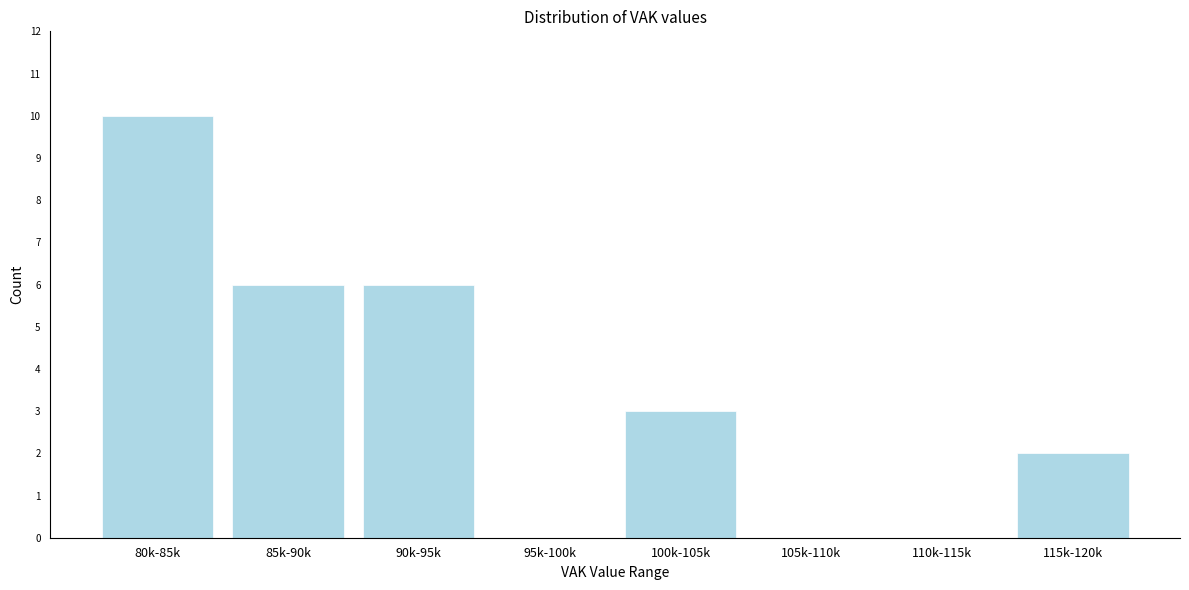

Reading left to right, what are all the values shown in this chart?

80k-85k=10	85k-90k=6	90k-95k=6	95k-100k=0	100k-105k=3	105k-110k=0	110k-115k=0	115k-120k=2